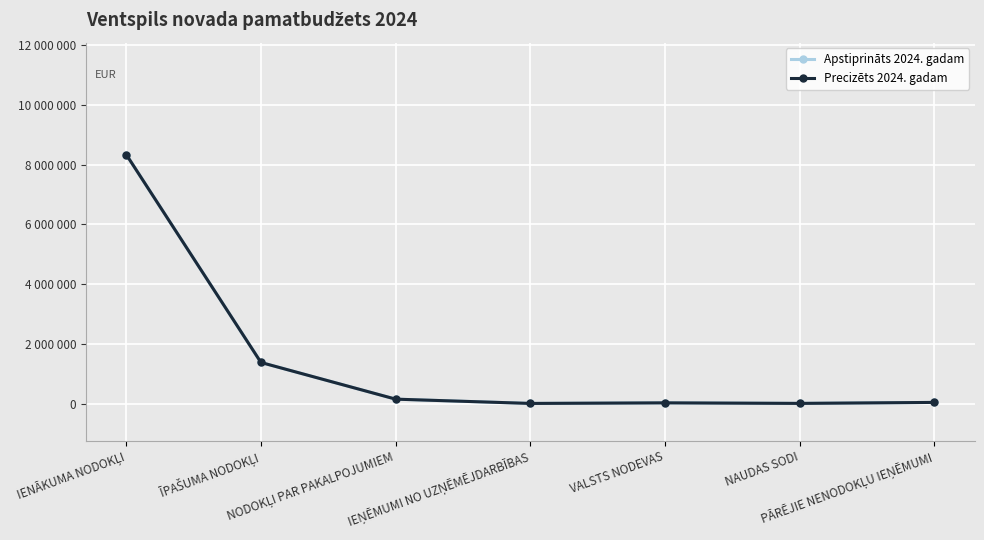

Is this an area chart (filled region under the line)?

No